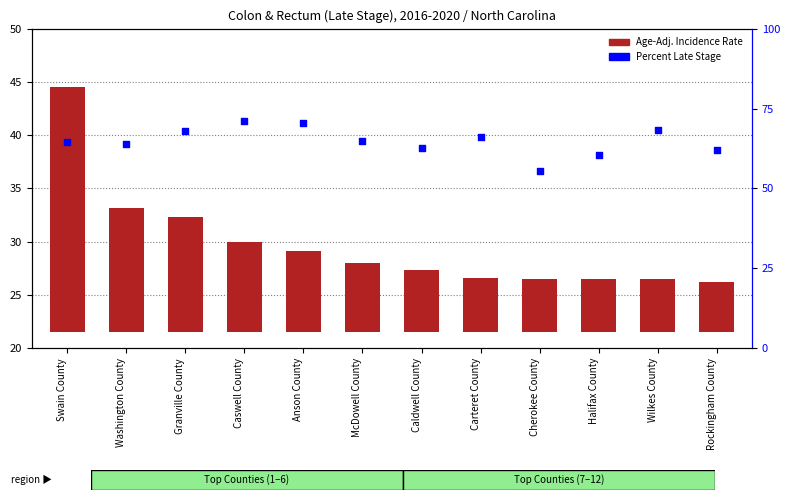

Which series has the largest Y range (max minus min)?

Age-Adj. Incidence Rate